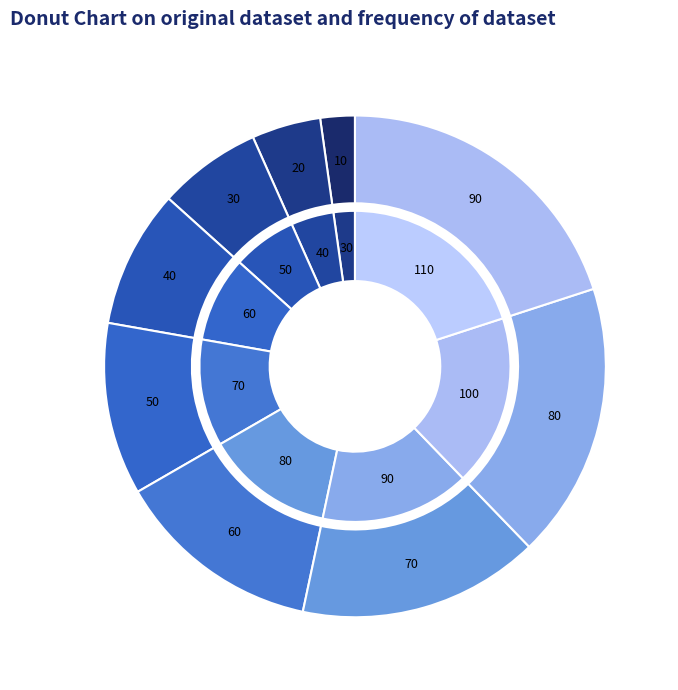

To the nearest percent, what is the average slice percentage?

11%